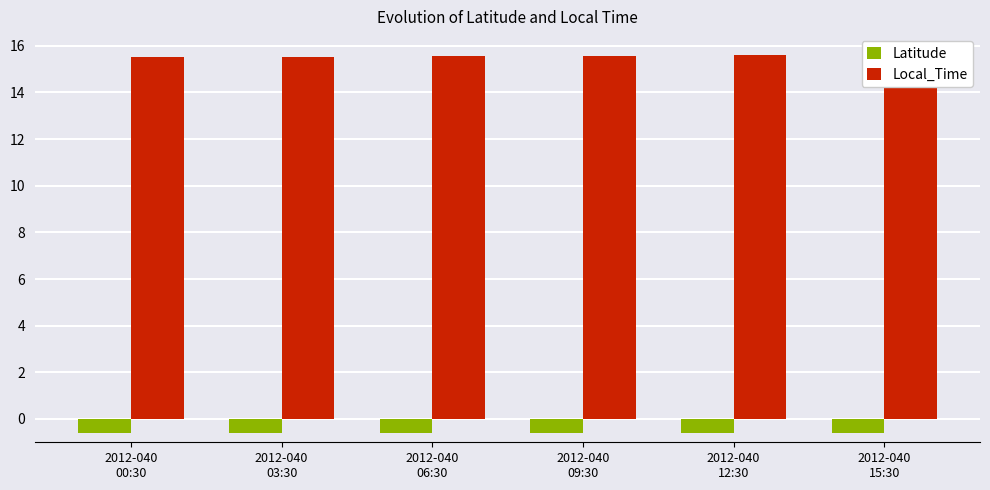

The Local_Time series shows 15.6 at 2012-040
15:30. True or false?

True